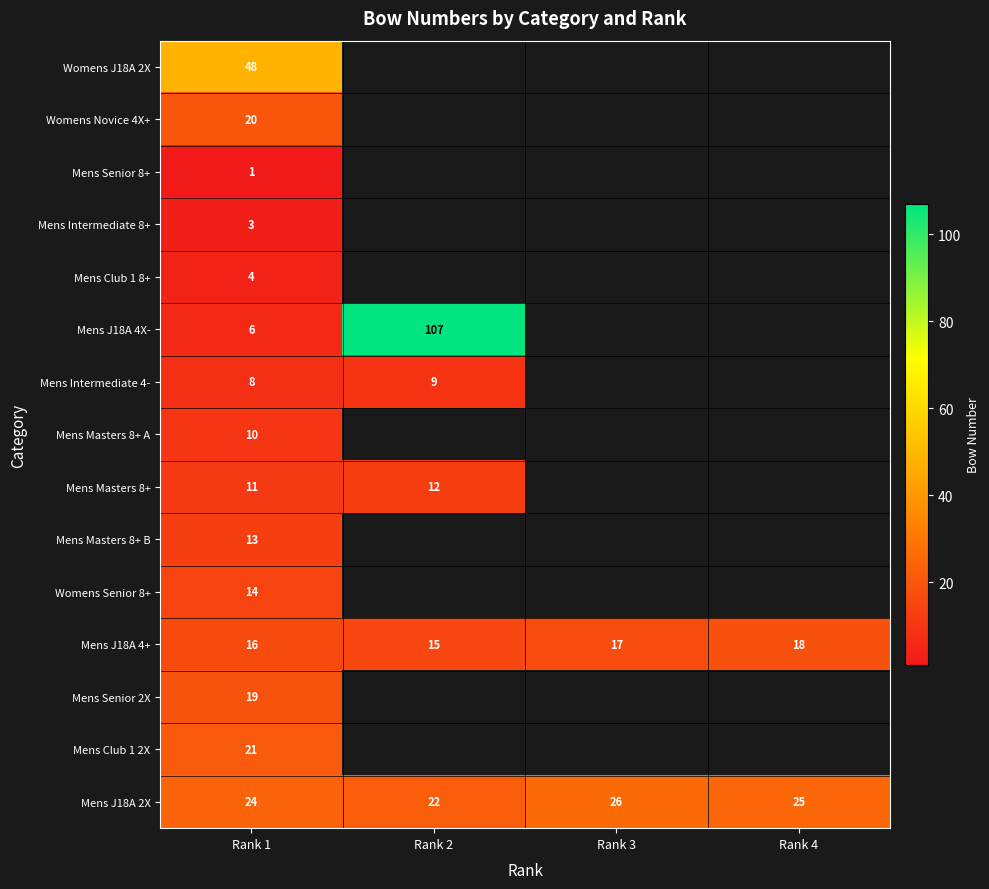

Which category has the highest value in the Mens J18A 2X series?

Rank 3